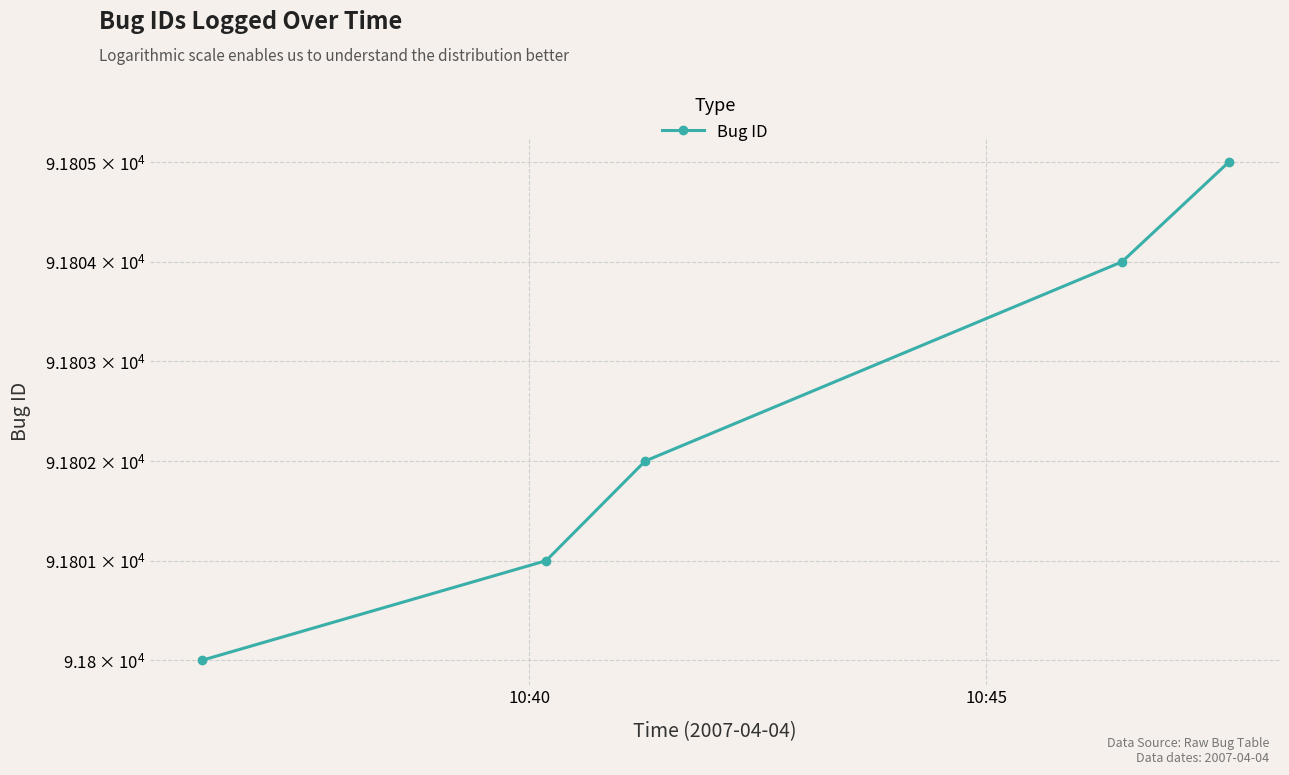

How many values are between 91801 and 91804?

3